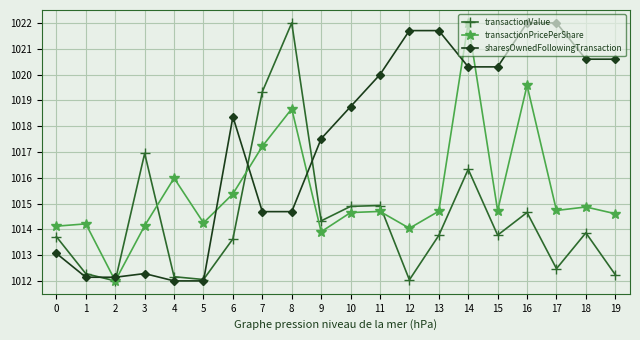

Between 0 and 13, which series saw the biggest shift?

sharesOwnedFollowingTransaction